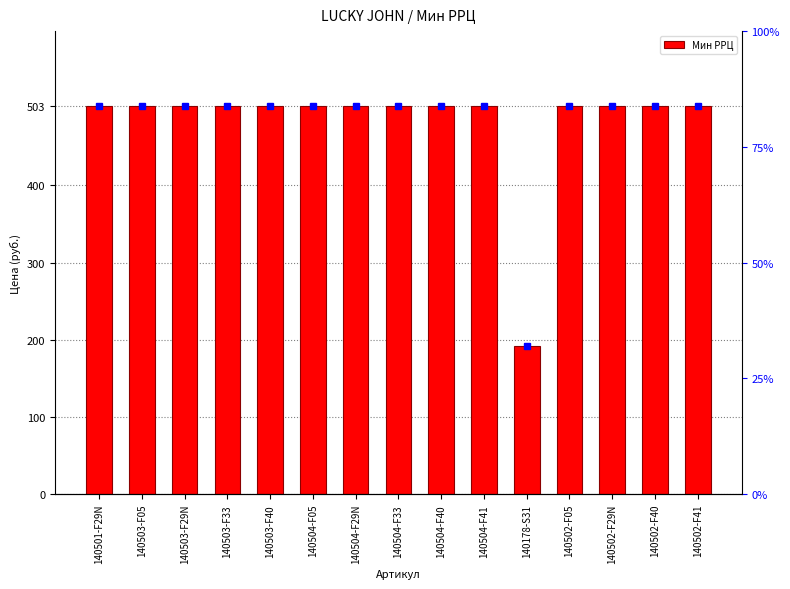

Does the chart contain any negative values?

No